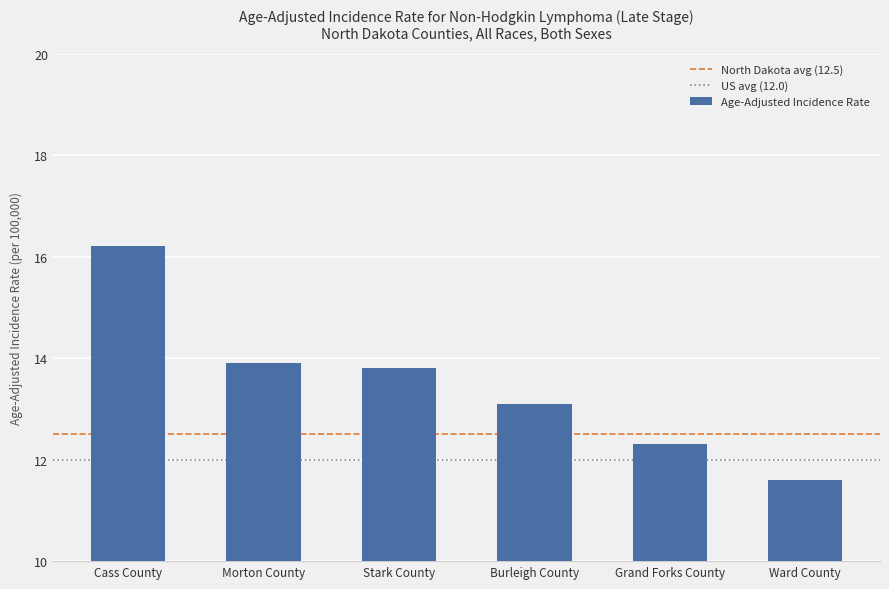

Rank the categories by value from lowest to highest.

Ward County, Grand Forks County, Burleigh County, Stark County, Morton County, Cass County